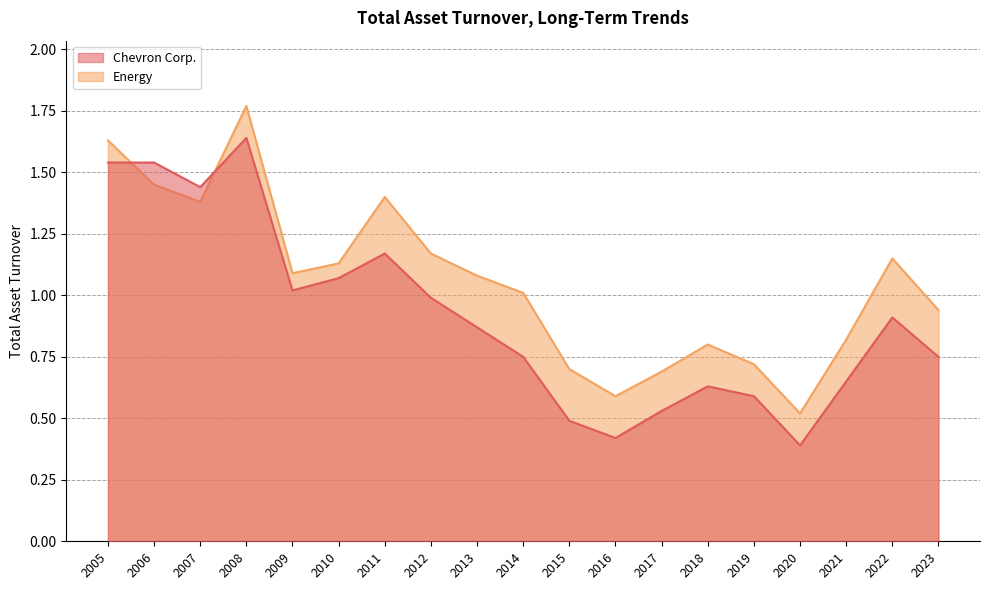

What is the value of the Energy point at the 10th from the left?

1.0